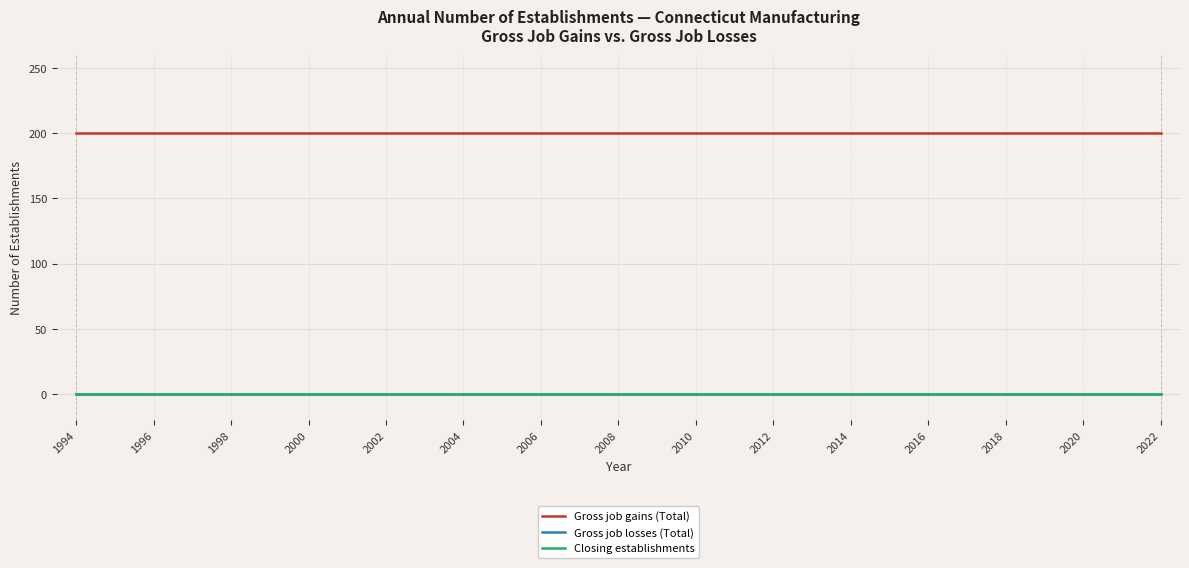

Is this an area chart (filled region under the line)?

No